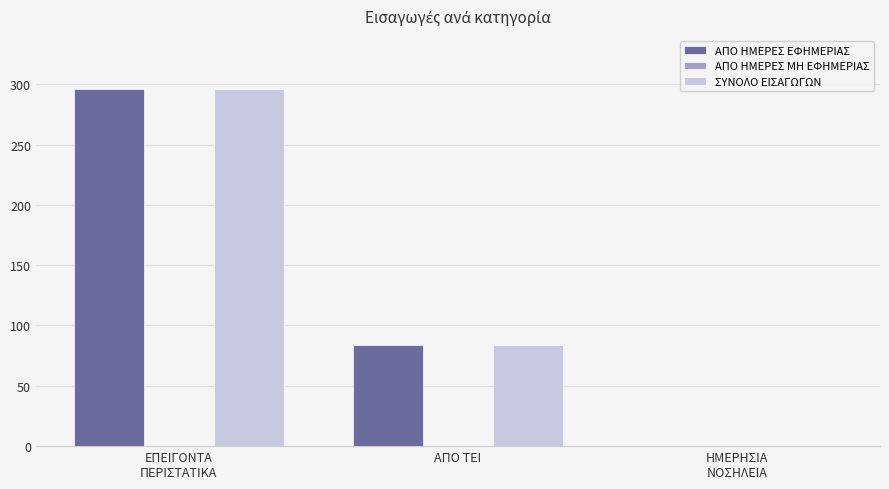

How many categories are shown in the chart?

3